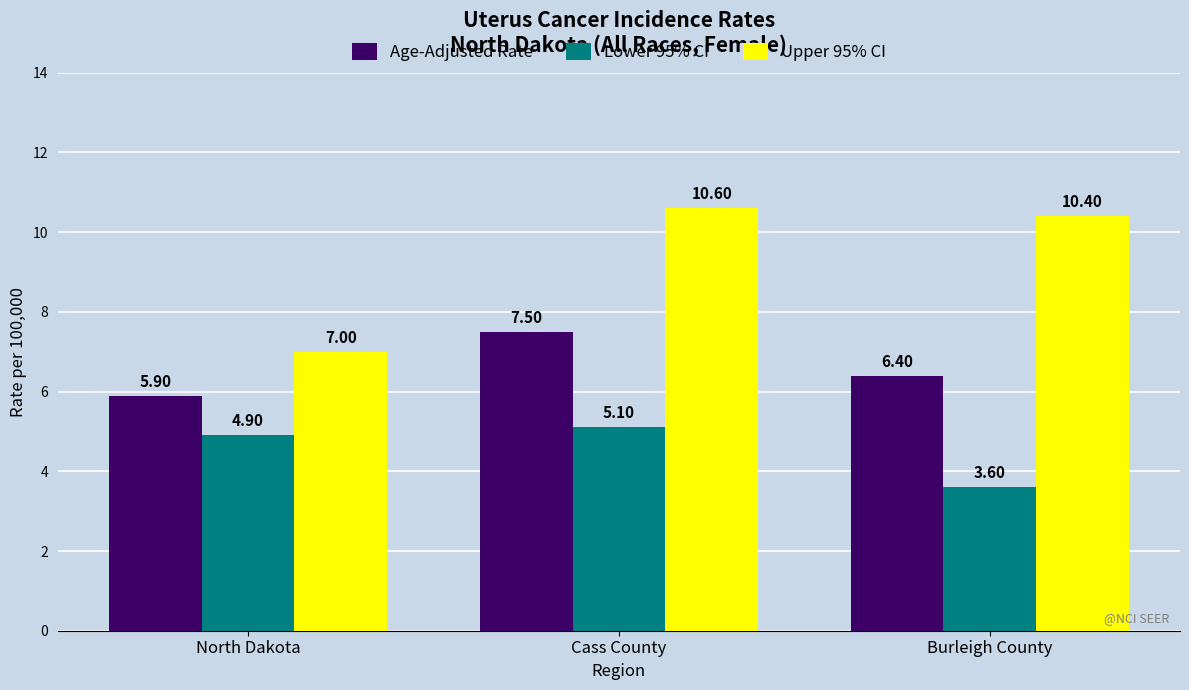

Which series has the largest total across all categories?

Upper 95% CI